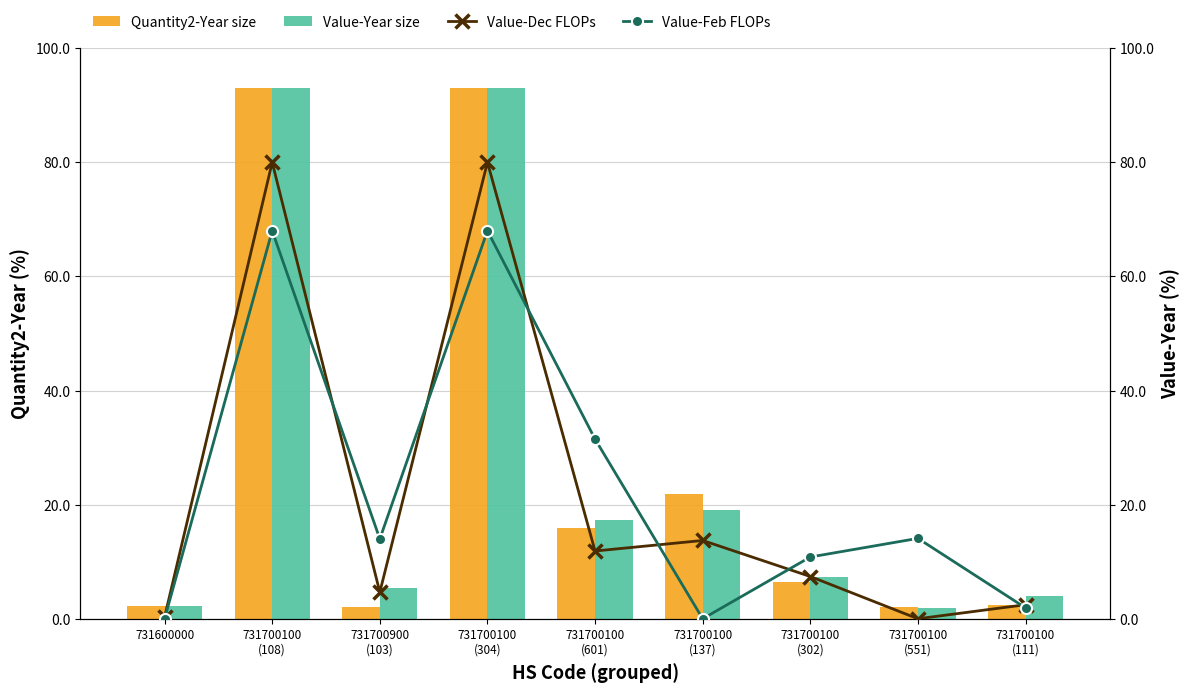

Does the chart contain any negative values?

No